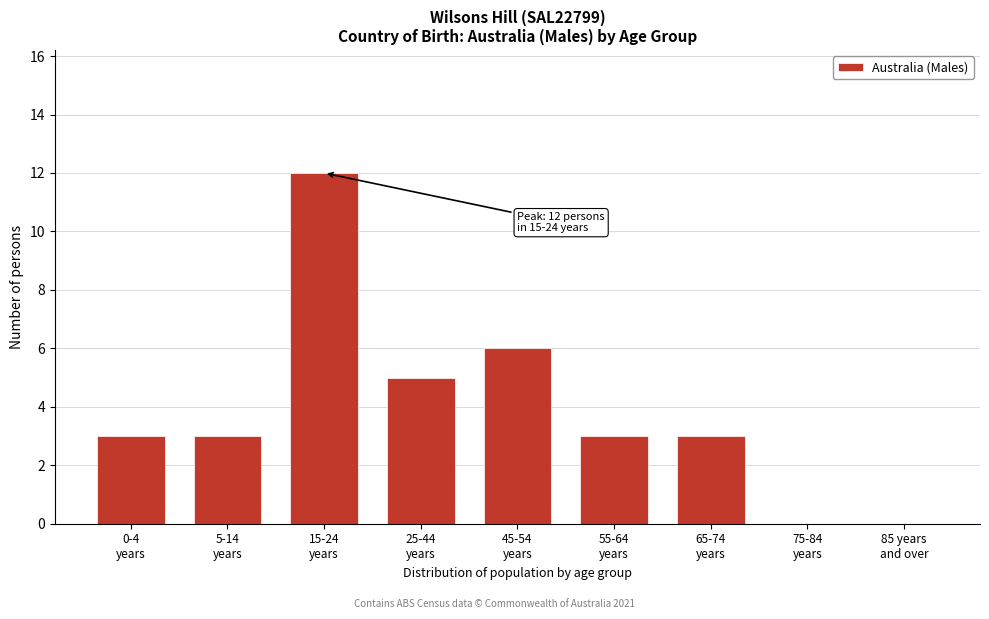

What is the greatest value displayed?

12